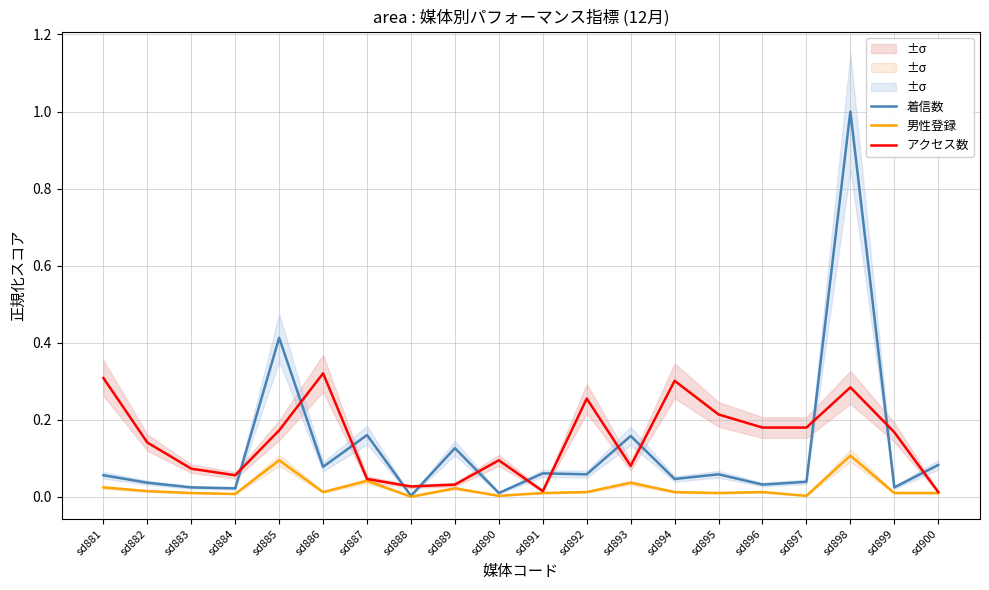

What is the sum of all アクセス数 values?

3.0